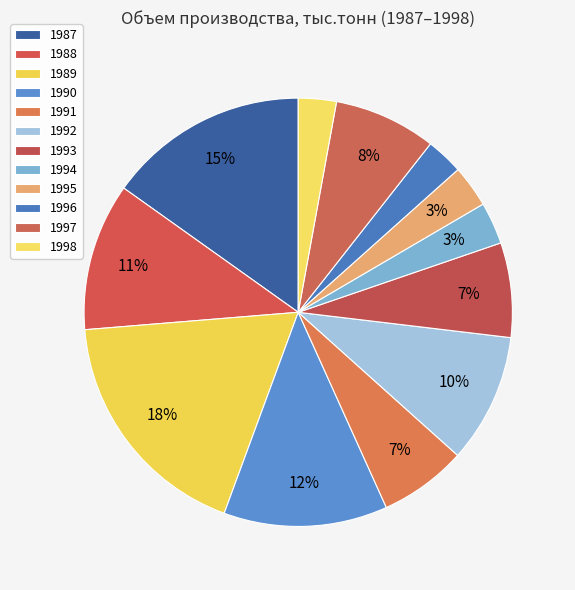

Count the number of slices in the pie.

12